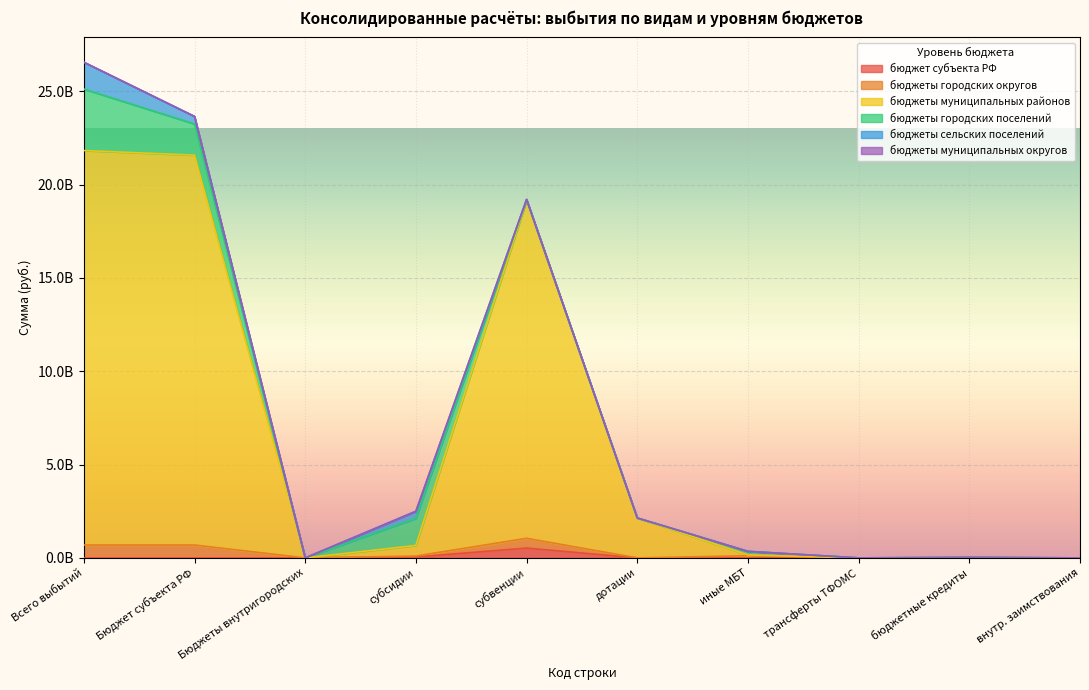

True or false: бюджеты муниципальных районов has a value of 25376279828.9 at субвенции.

False